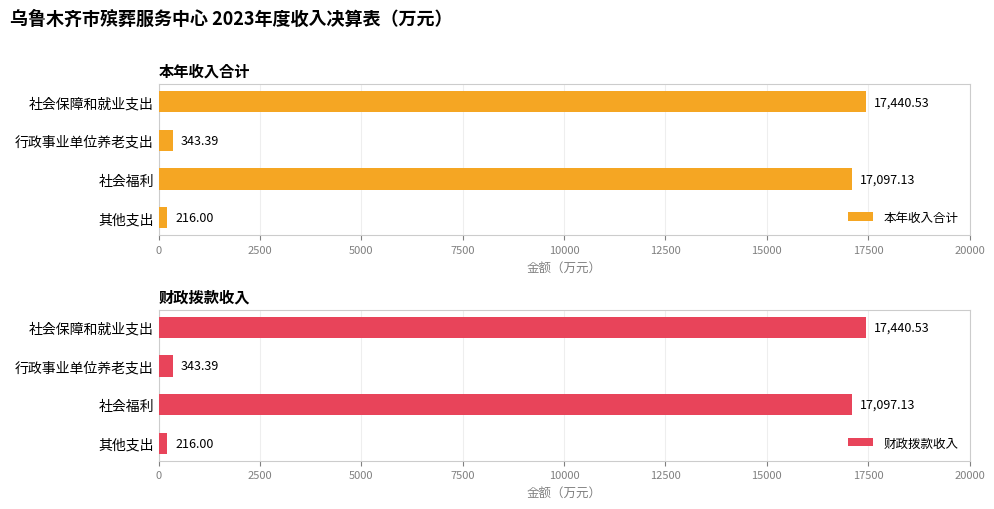

Is it true that 财政拨款收入 equals 17440.5 at 社会保障和就业支出?

True